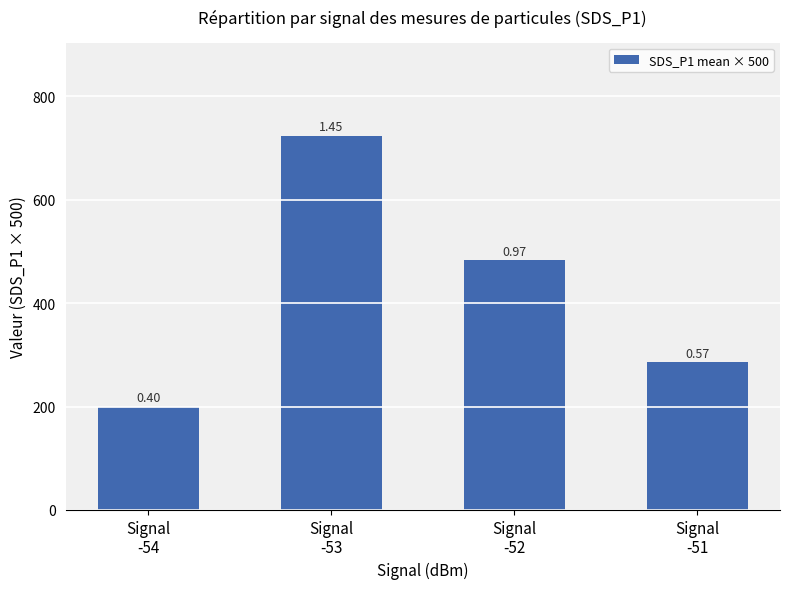

Does the chart contain any negative values?

No